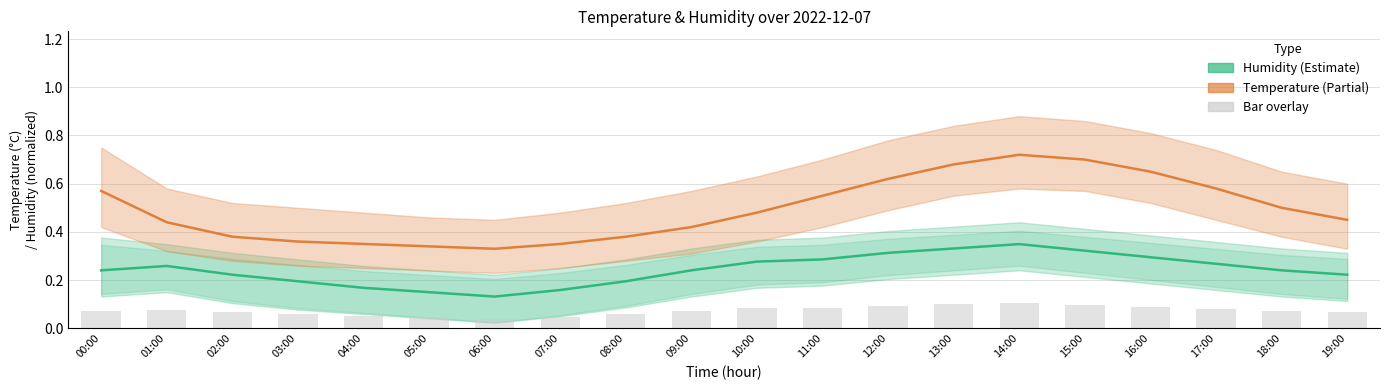

Reading left to right, transcribe all the data shown in this chart.

humidity: 00:00=0.2	01:00=0.3	02:00=0.2	03:00=0.2	04:00=0.2	05:00=0.1	06:00=0.1	07:00=0.2	08:00=0.2	09:00=0.2	10:00=0.3	11:00=0.3	12:00=0.3	13:00=0.3	14:00=0.3	15:00=0.3	16:00=0.3	17:00=0.3	18:00=0.2	19:00=0.2
temperature: 00:00=0.6	01:00=0.4	02:00=0.4	03:00=0.4	04:00=0.3	05:00=0.3	06:00=0.3	07:00=0.3	08:00=0.4	09:00=0.4	10:00=0.5	11:00=0.6	12:00=0.6	13:00=0.7	14:00=0.7	15:00=0.7	16:00=0.7	17:00=0.6	18:00=0.5	19:00=0.5
bar_overlay: 00:00=0.1	01:00=0.1	02:00=0.1	03:00=0.1	04:00=0.1	05:00=0.0	06:00=0.0	07:00=0.0	08:00=0.1	09:00=0.1	10:00=0.1	11:00=0.1	12:00=0.1	13:00=0.1	14:00=0.1	15:00=0.1	16:00=0.1	17:00=0.1	18:00=0.1	19:00=0.1